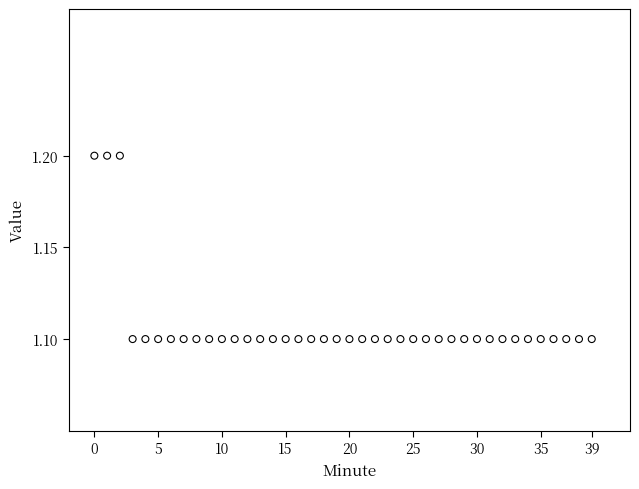

How many data points are displayed?

40